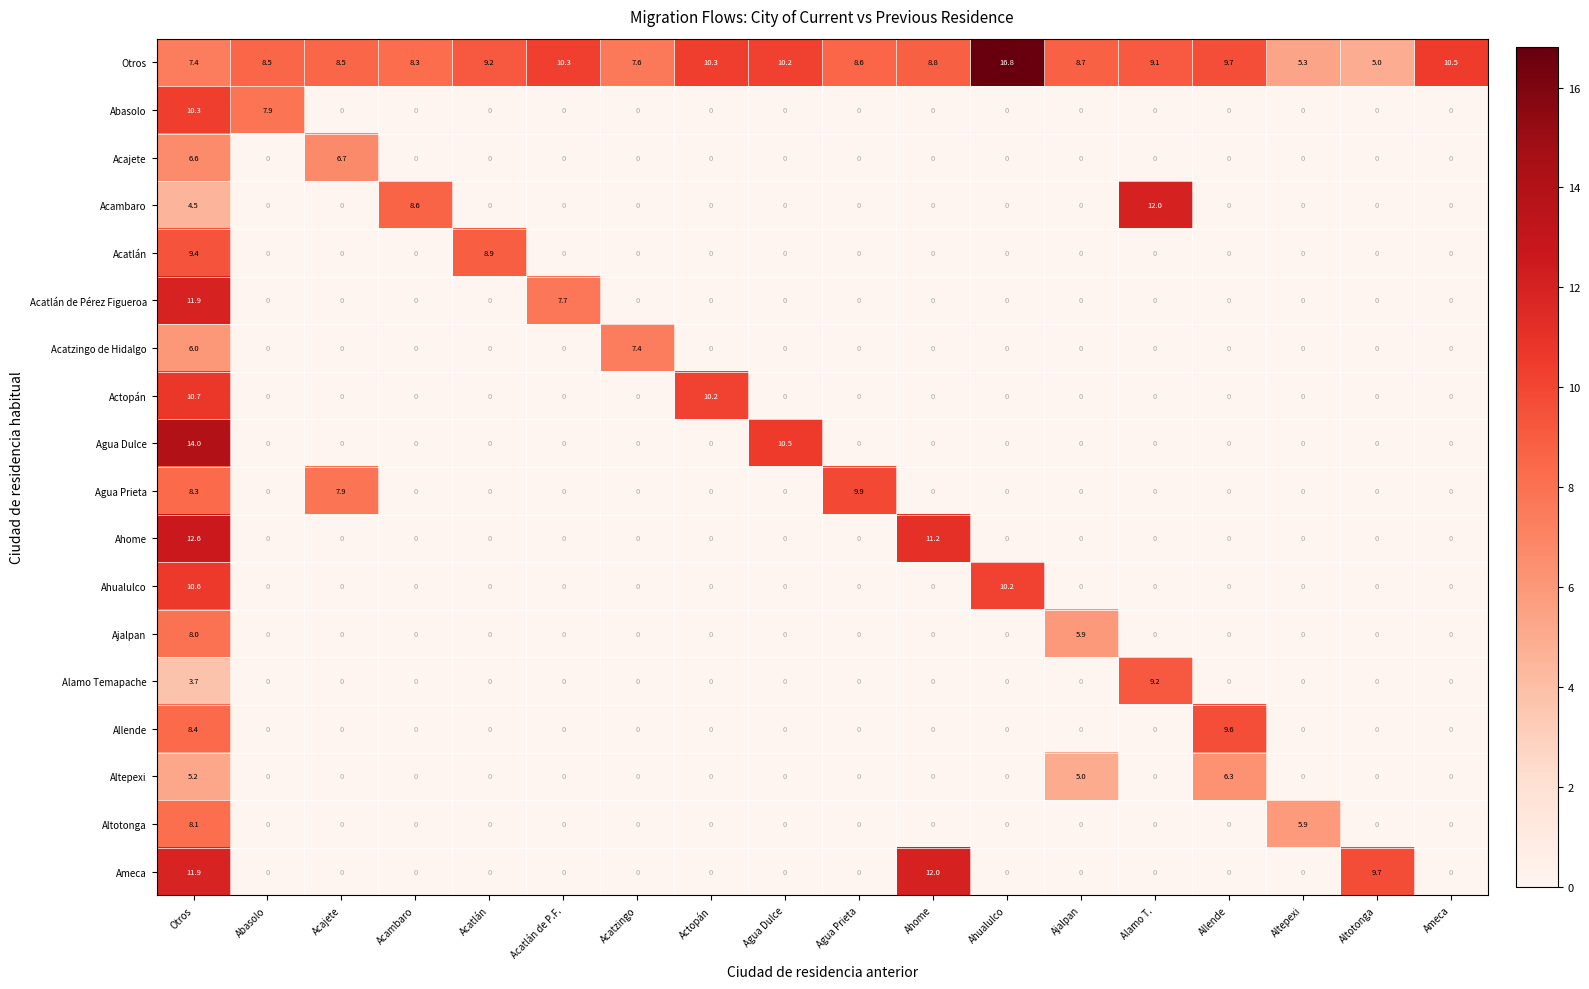

What is the average value of the Ahome series?

1.3